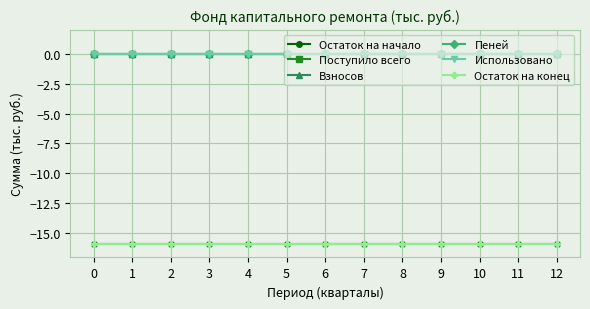

Is it true that Пеней equals 0.0 at 12?

True